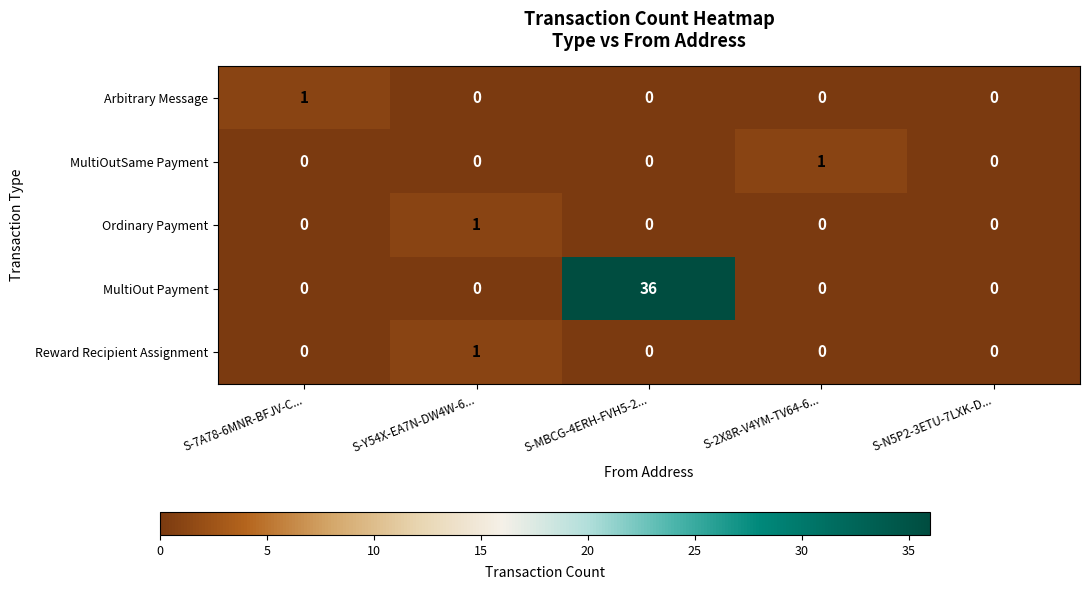

Is the value of Ordinary Payment at S-2X8R-V4YM-TV64-6... greater than the value of MultiOutSame Payment at S-2X8R-V4YM-TV64-6...?

No